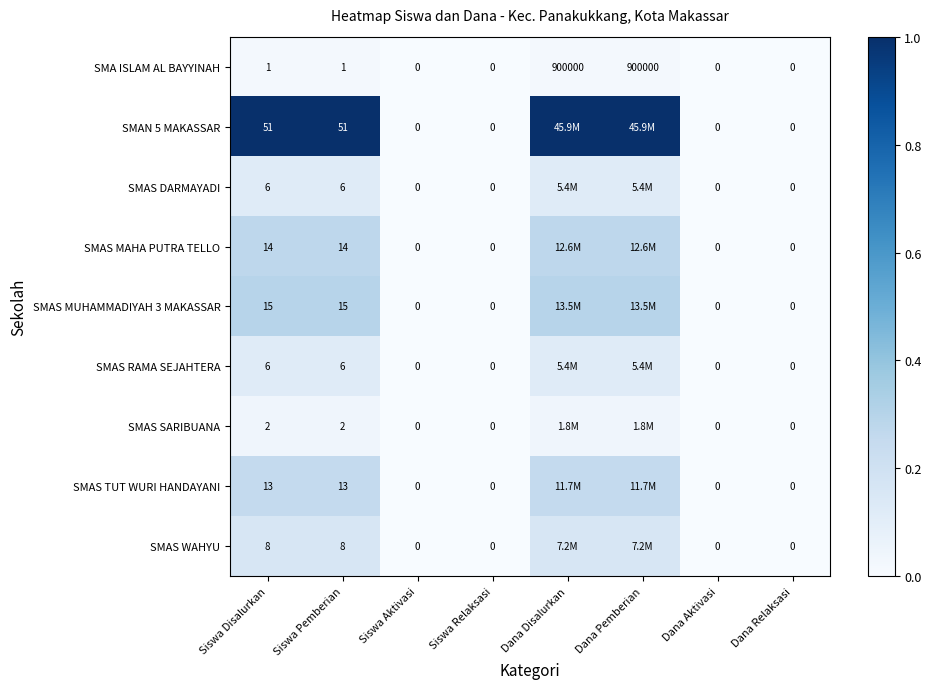

Which category has the lowest value across all series?

Siswa Aktivasi